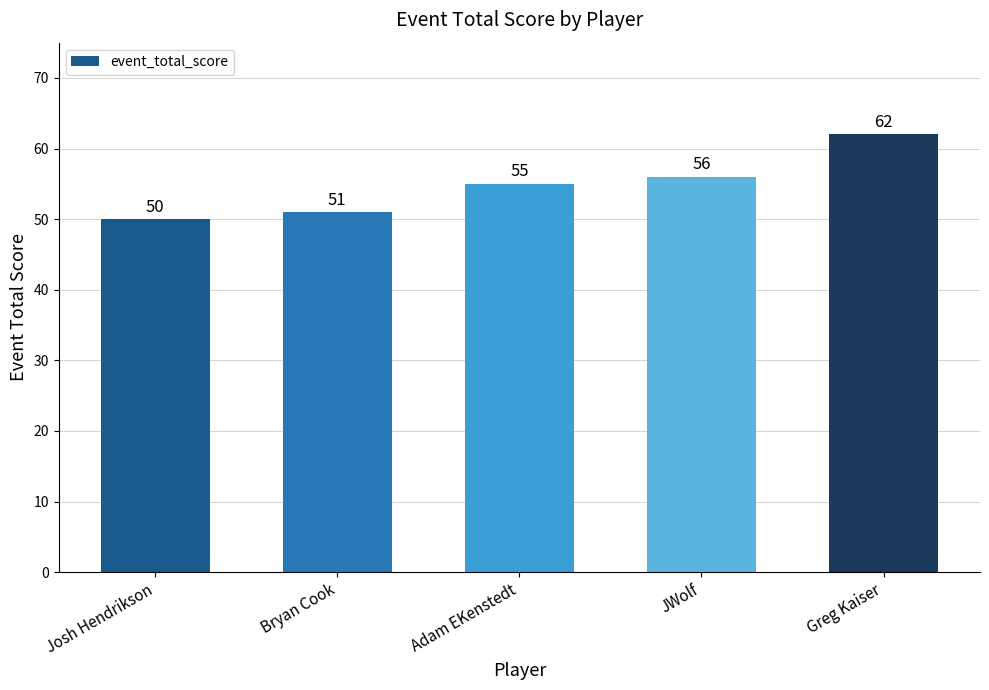

List the labels in order of value, largest first.

Greg Kaiser, JWolf, Adam EKenstedt, Bryan Cook, Josh Hendrikson